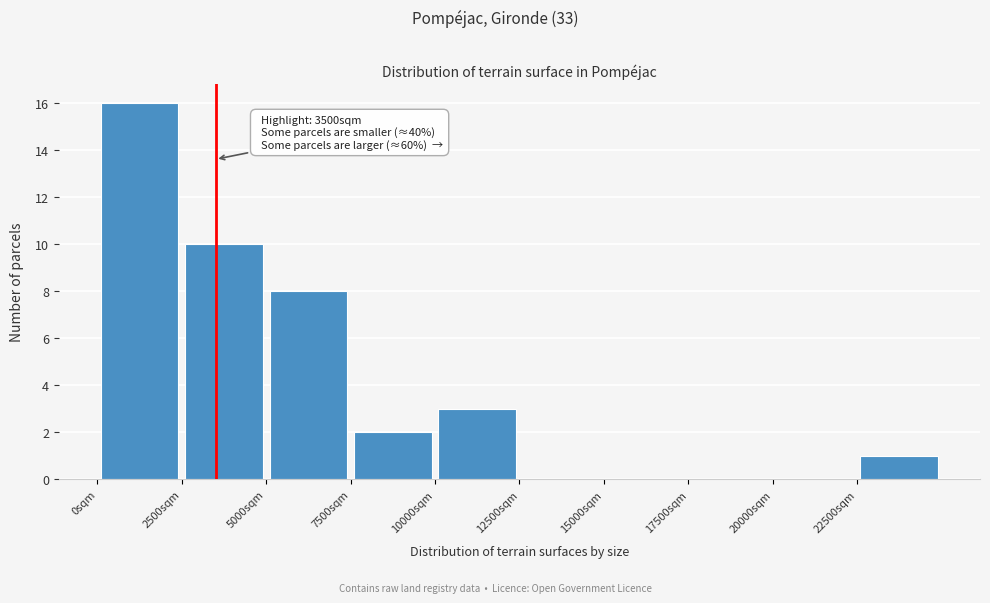

Which range on the x-axis has the tallest bar?

0 to 2500